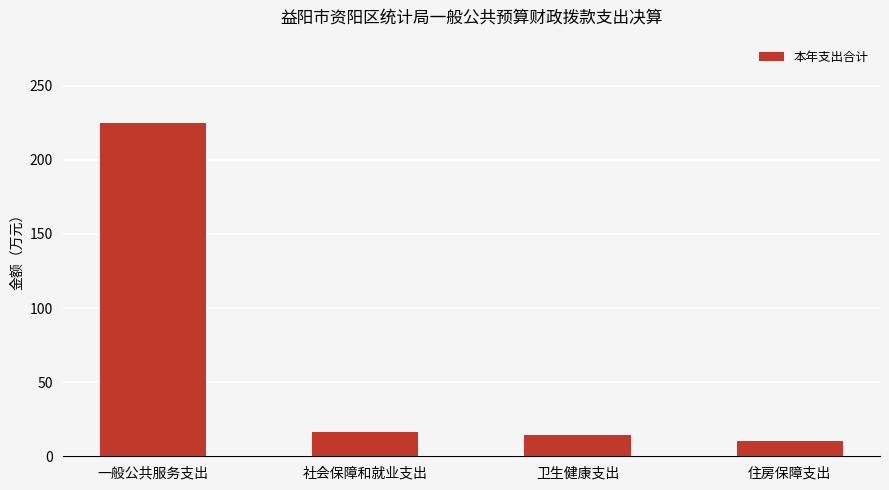

The chart shows a value of 23.8 at 卫生健康支出. True or false?

False